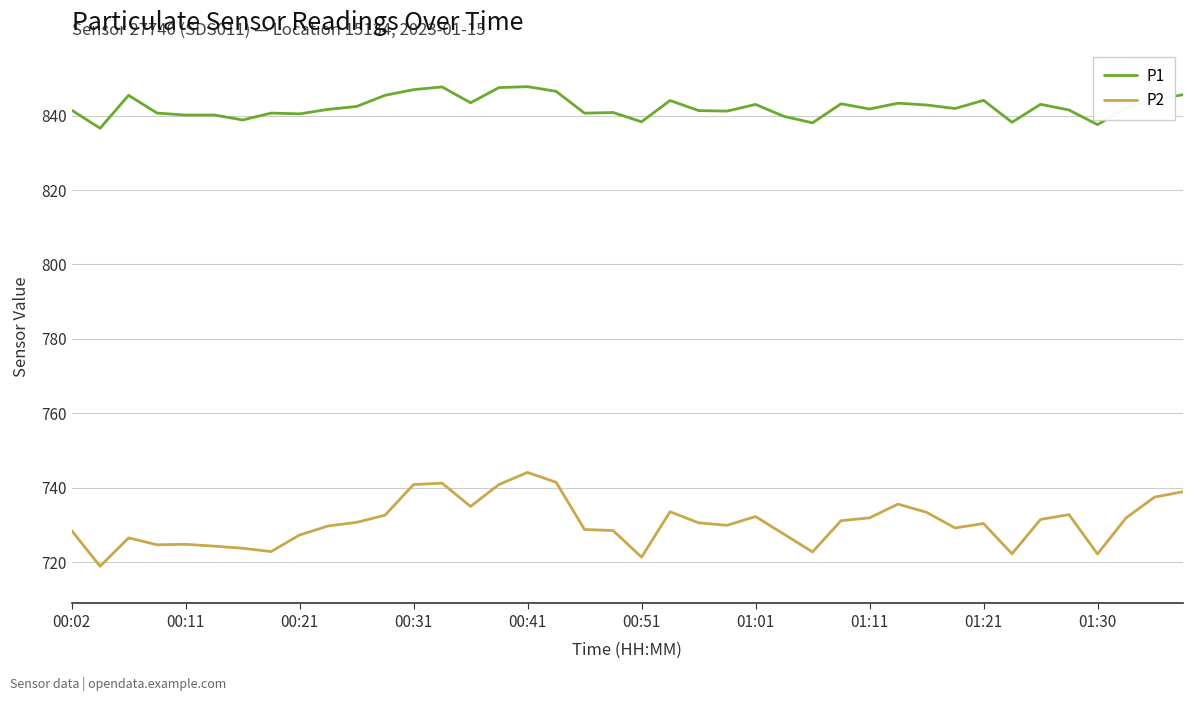

Which series has the widest spread of values?

P2